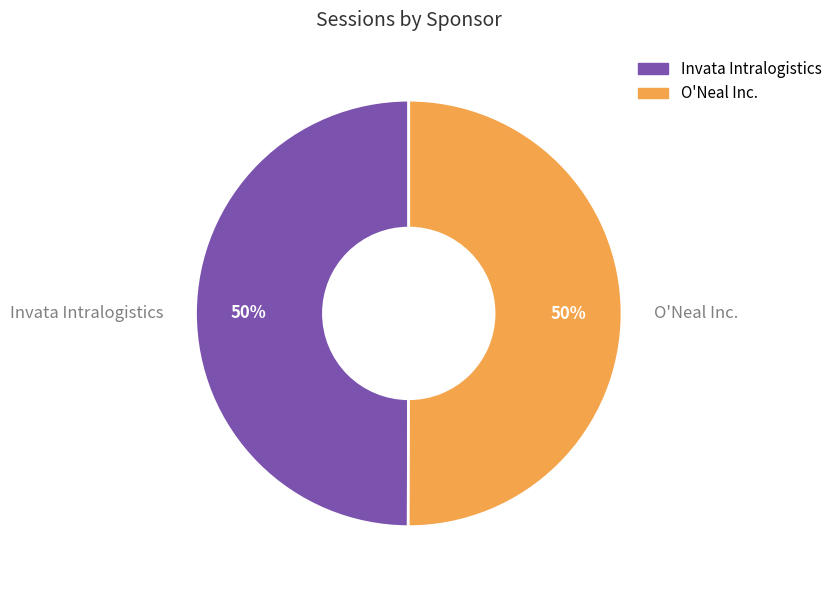

Approximately how many times larger is the value at Invata Intralogistics compared to O'Neal Inc.?

1.0